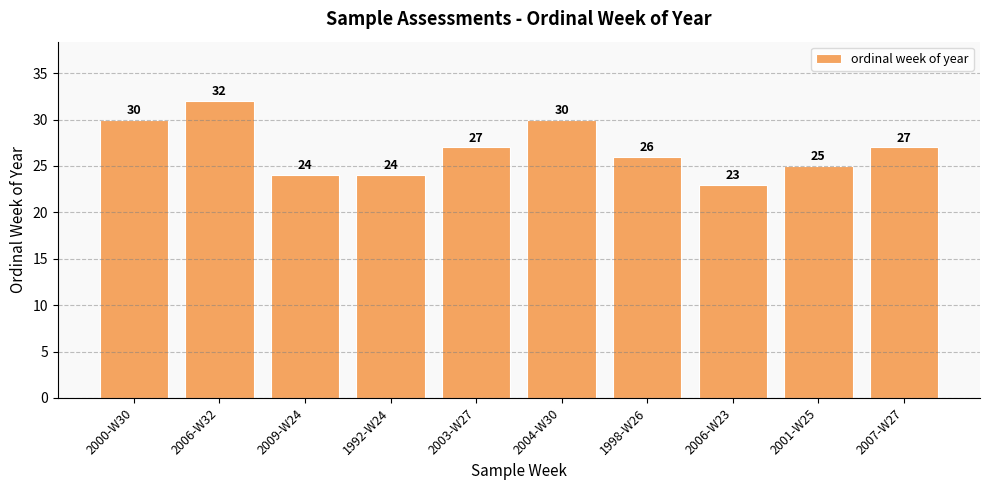

Count the values in the range 24 to 30.

8